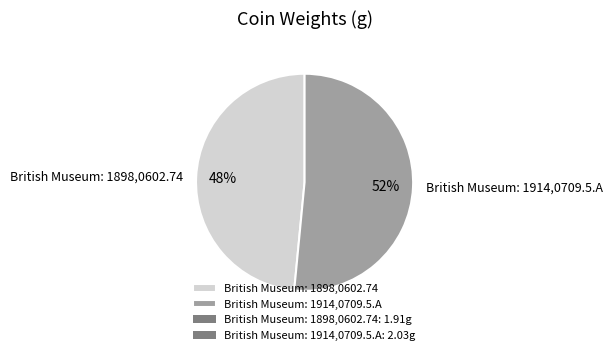

To the nearest percent, what is the combined percentage of British Museum: 1898,0602.74 and British Museum: 1914,0709.5.A?

100%